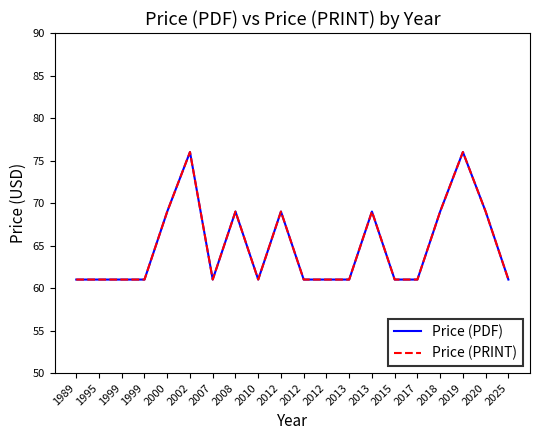

Does the chart have visible grid lines?

No